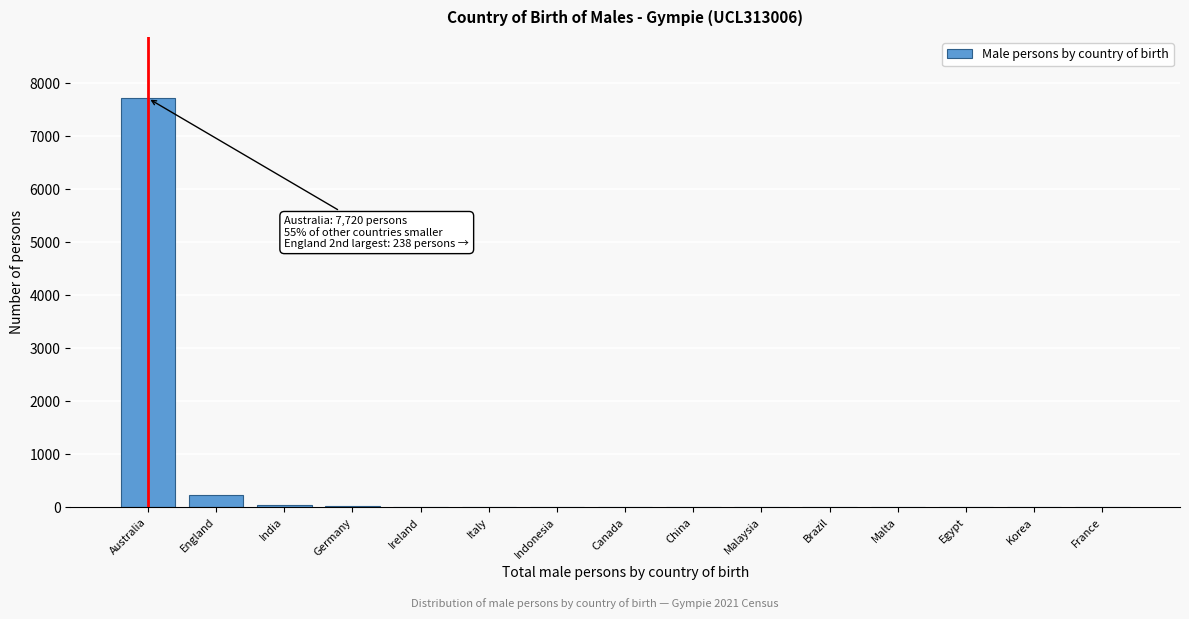

What is the sum of all values?

8107